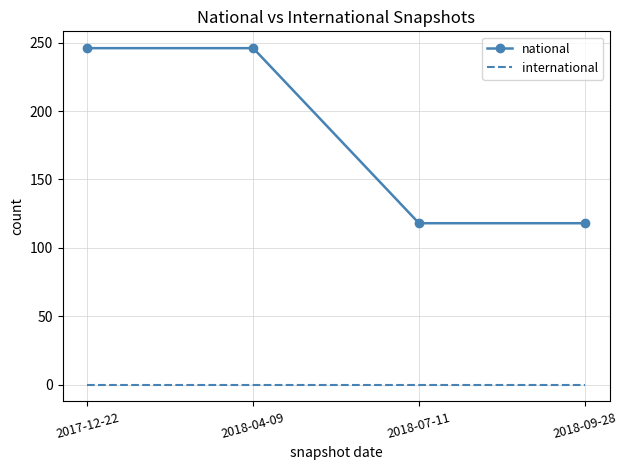

What is the minimum value for national?

118